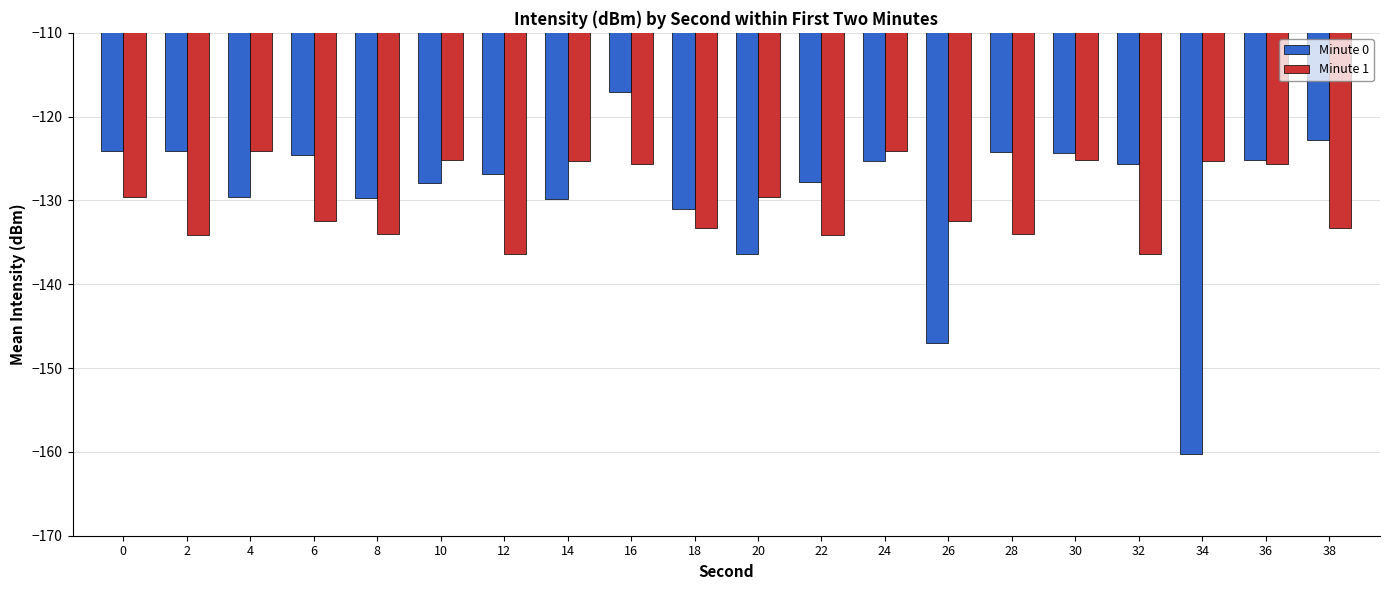

Which series has the largest range (max minus min)?

Minute 0